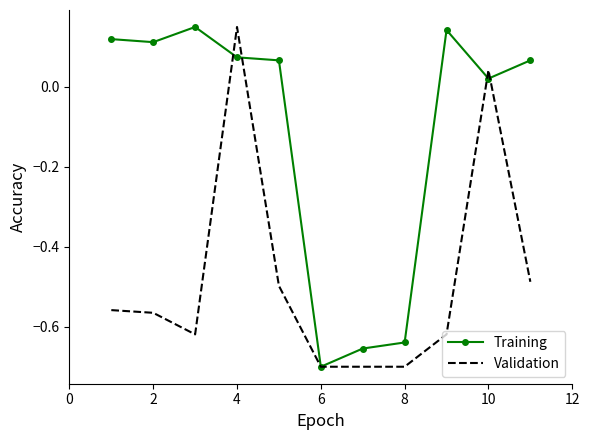

List the series in order of their overall mean, highest first.

Training, Validation